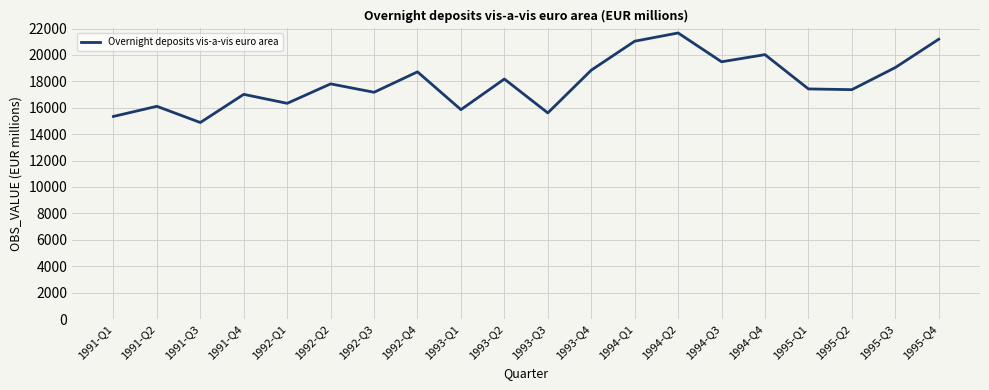

What is the ratio of the value at 1993-Q4 to the value at 1991-Q2?

1.2